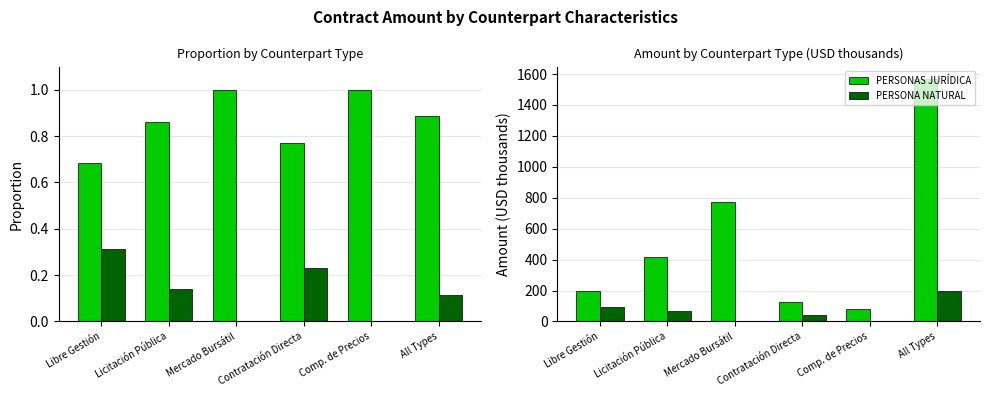

How many bars are there in each group?

2